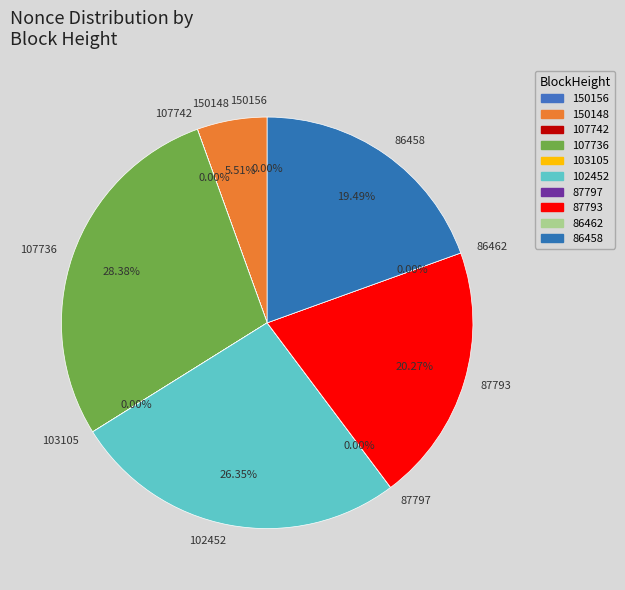

Does any single category account for the majority?

No